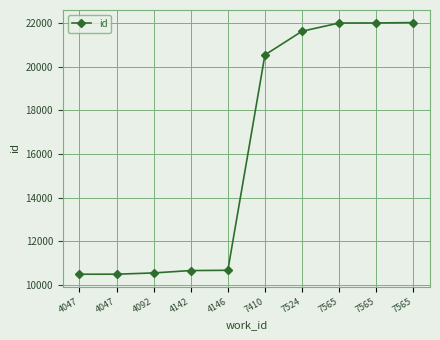

Which category has the highest value across all series?

7565